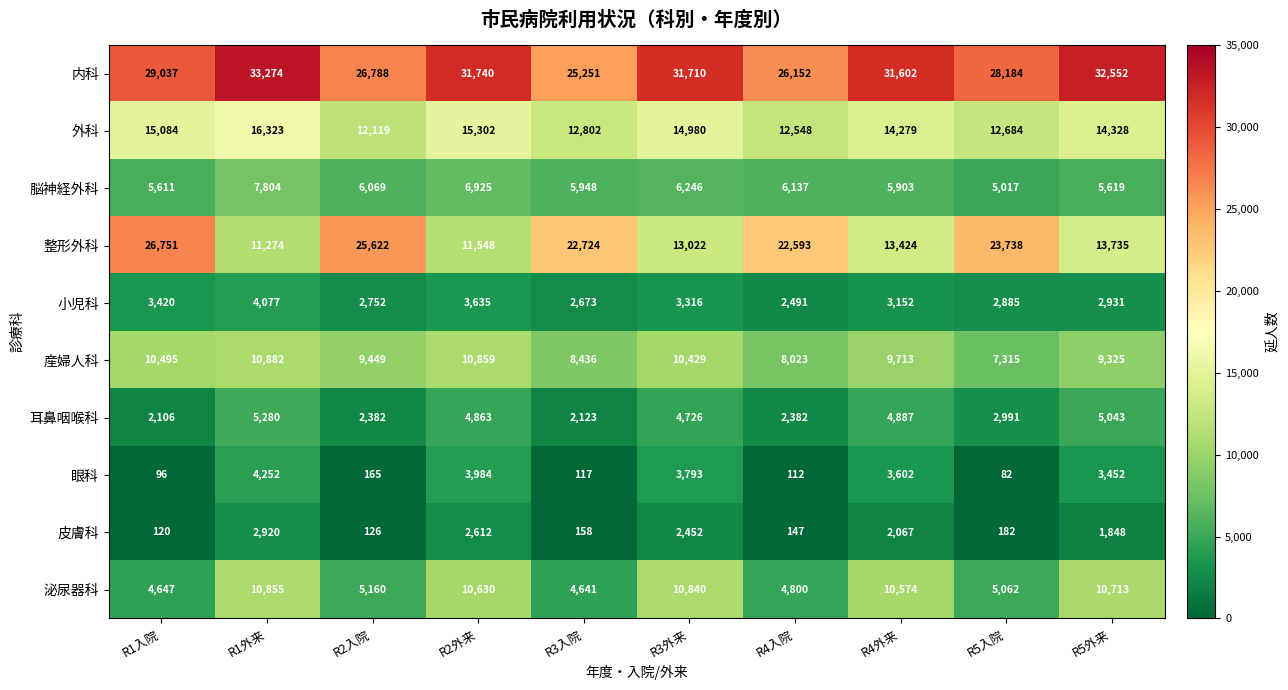

What is the difference between the second highest and second lowest values in the 耳鼻咽喉科 series?

2920